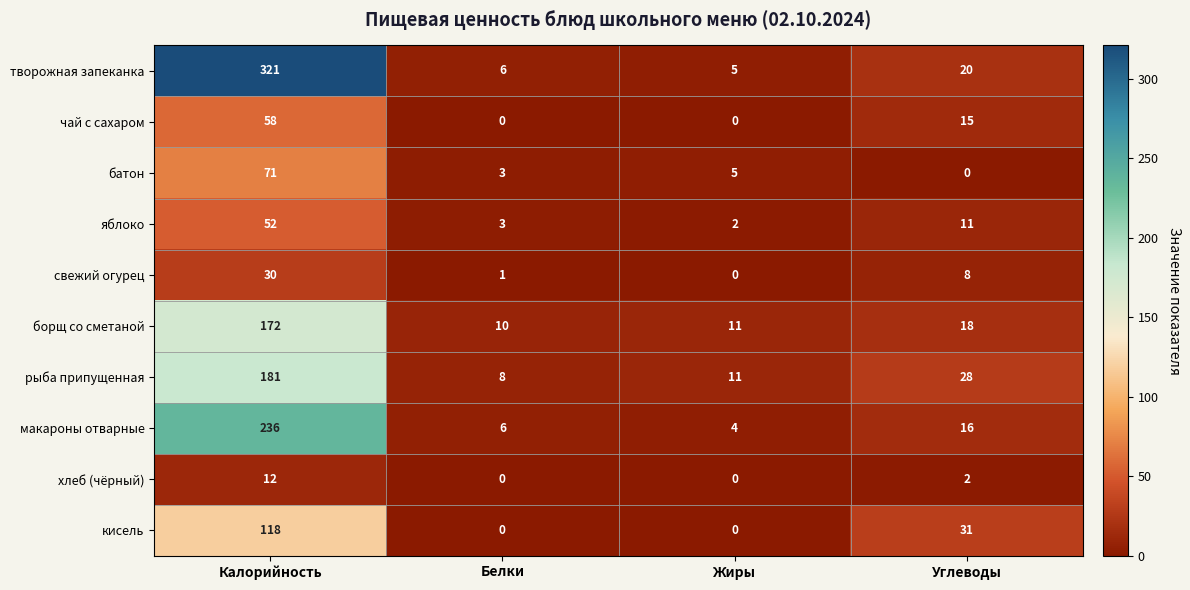

Which series has the largest range (max minus min)?

творожная запеканка